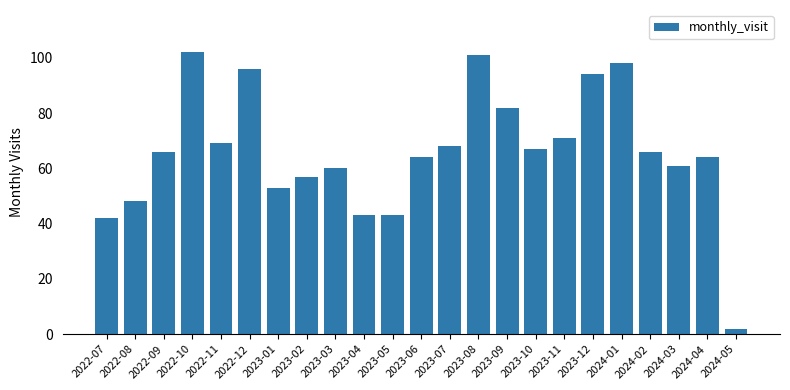

What is the difference between the maximum and minimum values?

100